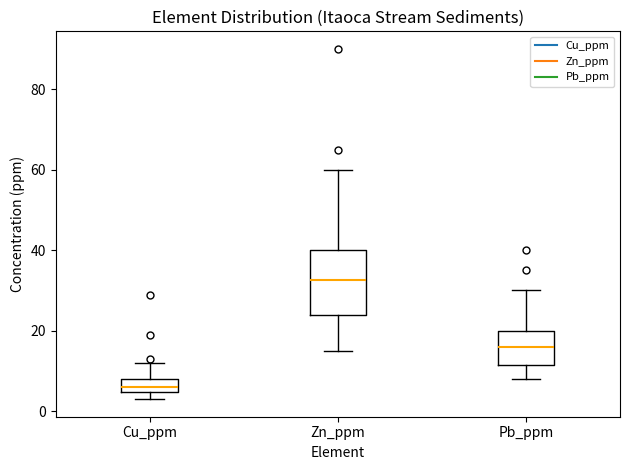

Which box has the highest median line?

Zn_ppm